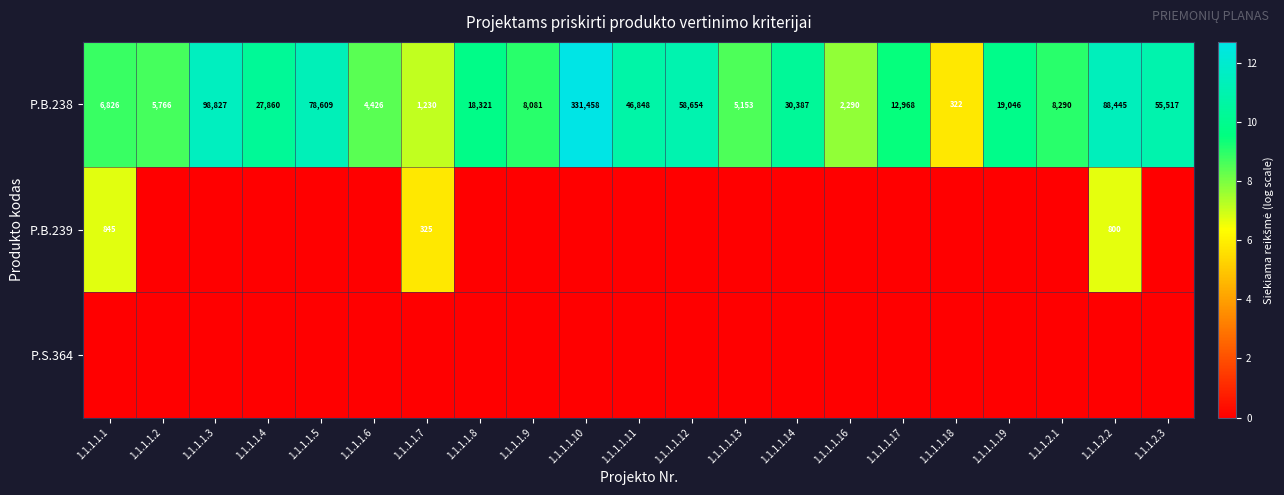

True or false: P.B.238 has a value of 8290 at 1.1.1.2.1.

True